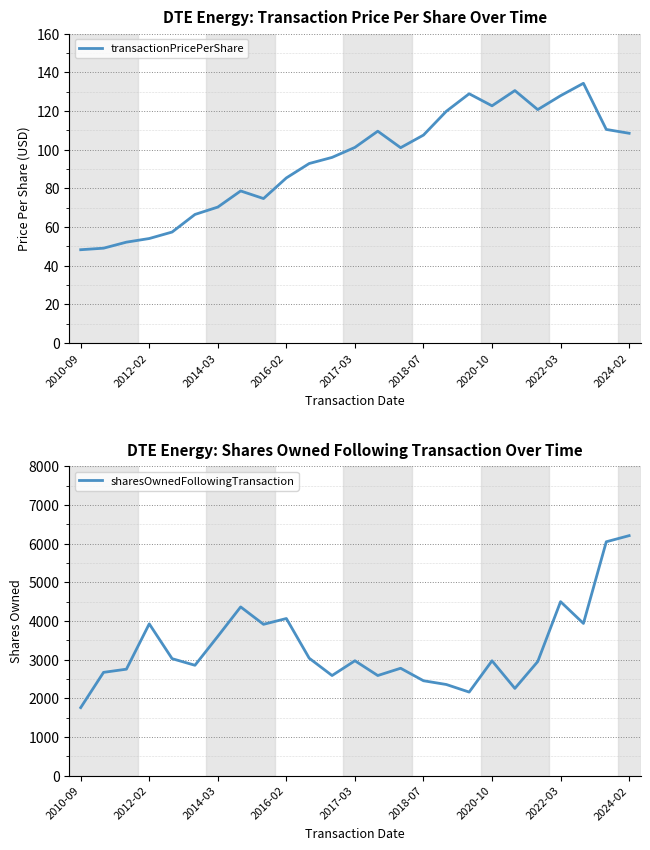

What is the minimum value for transactionPricePerShare?

48.2